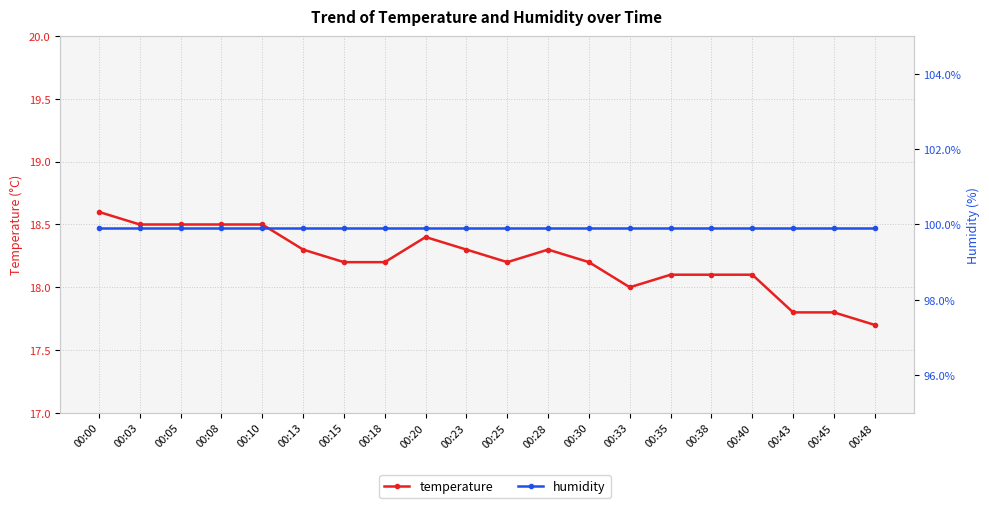

Rank the series at 00:28 from lowest to highest value.

temperature, humidity